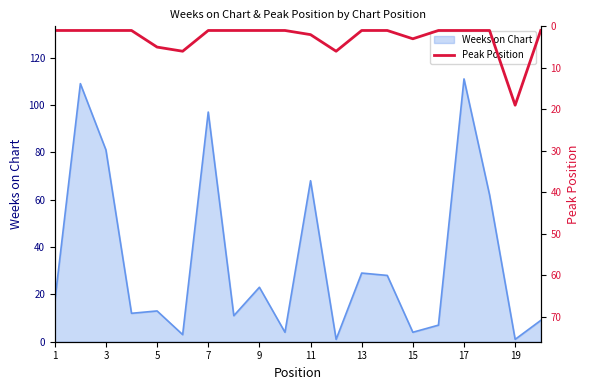

How many lines are shown in the chart?

1